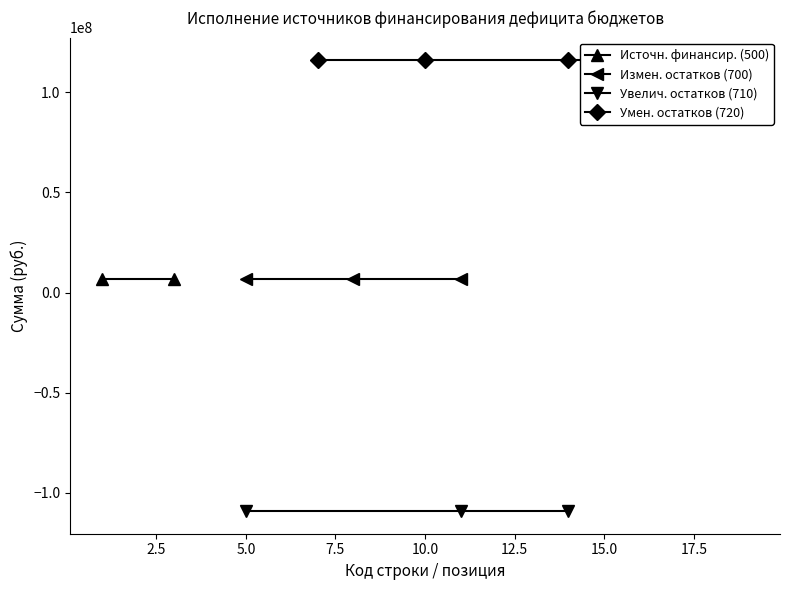

Does the chart display data point markers on the line(s)?

Yes